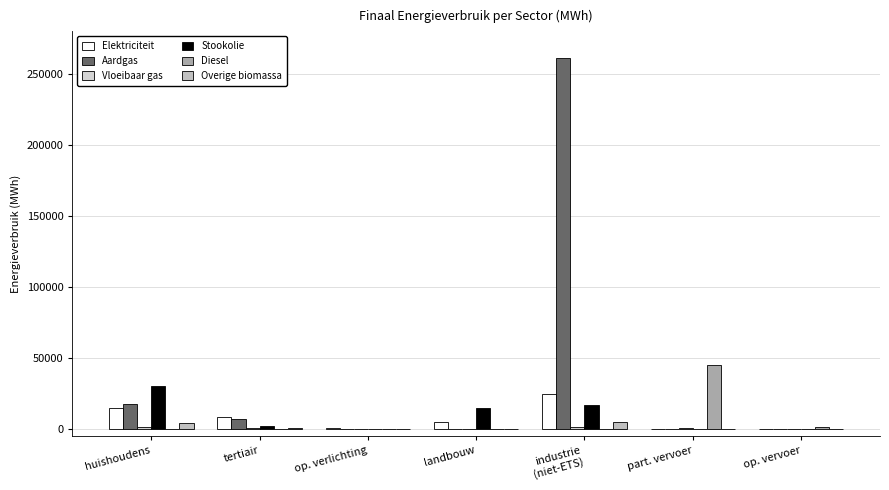

What is the spread (max minus min) of values at op. vervoer?

954.0